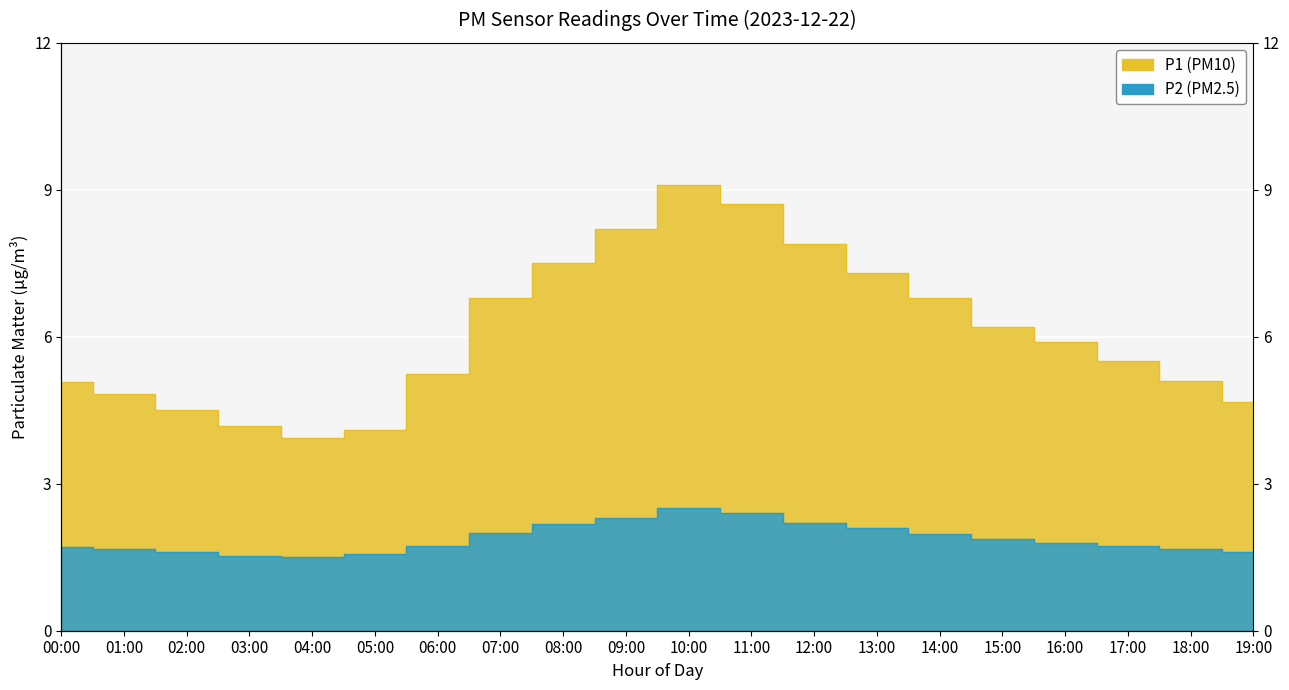

What is the sum of the P2 values at 04:00 and 19:00?

3.1